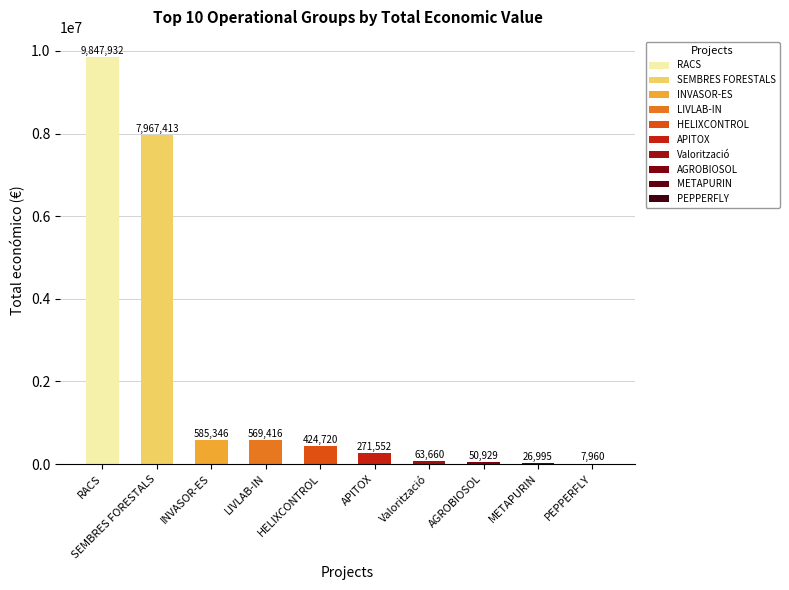

What is the change in value from AGROBIOSOL to INVASOR-ES?

+534417